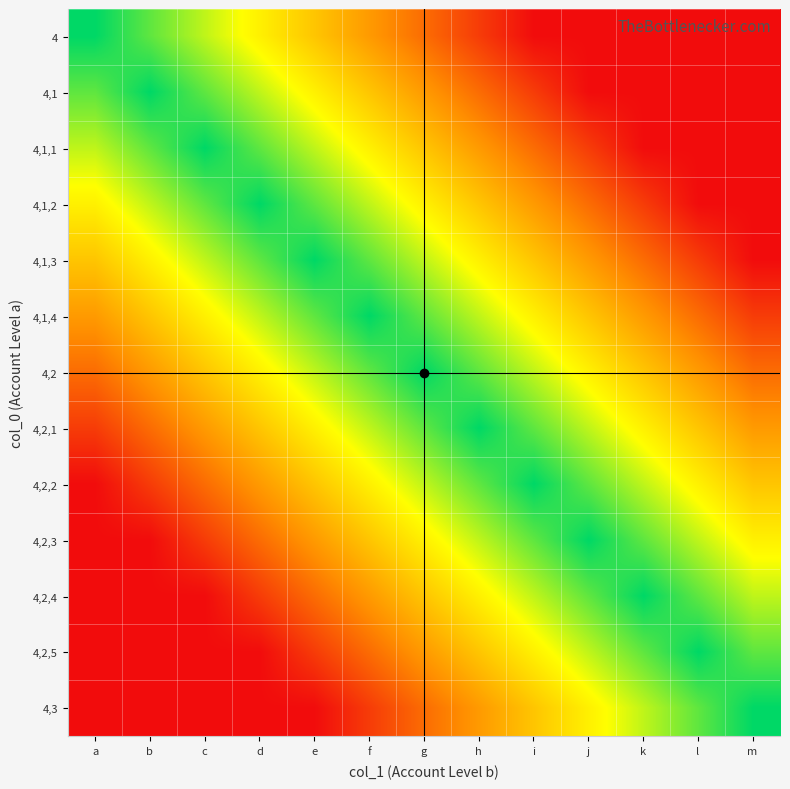

Reading right to left, list all the values displayed in this chart.

4: m=1	l=1	k=1	j=1	i=1	h=2	g=3	f=4	e=5	d=6	c=7	b=8	a=9
4,1: m=1	l=1	k=1	j=1	i=2	h=3	g=4	f=5	e=6	d=7	c=8	b=9	a=8
4,1,1: m=1	l=1	k=1	j=2	i=3	h=4	g=5	f=6	e=7	d=8	c=9	b=8	a=7
4,1,2: m=1	l=1	k=2	j=3	i=4	h=5	g=6	f=7	e=8	d=9	c=8	b=7	a=6
4,1,3: m=1	l=2	k=3	j=4	i=5	h=6	g=7	f=8	e=9	d=8	c=7	b=6	a=5
4,1,4: m=2	l=3	k=4	j=5	i=6	h=7	g=8	f=9	e=8	d=7	c=6	b=5	a=4
4,2: m=3	l=4	k=5	j=6	i=7	h=8	g=9	f=8	e=7	d=6	c=5	b=4	a=3
4,2,1: m=4	l=5	k=6	j=7	i=8	h=9	g=8	f=7	e=6	d=5	c=4	b=3	a=2
4,2,2: m=5	l=6	k=7	j=8	i=9	h=8	g=7	f=6	e=5	d=4	c=3	b=2	a=1
4,2,3: m=6	l=7	k=8	j=9	i=8	h=7	g=6	f=5	e=4	d=3	c=2	b=1	a=1
4,2,4: m=7	l=8	k=9	j=8	i=7	h=6	g=5	f=4	e=3	d=2	c=1	b=1	a=1
4,2,5: m=8	l=9	k=8	j=7	i=6	h=5	g=4	f=3	e=2	d=1	c=1	b=1	a=1
4,3: m=9	l=8	k=7	j=6	i=5	h=4	g=3	f=2	e=1	d=1	c=1	b=1	a=1